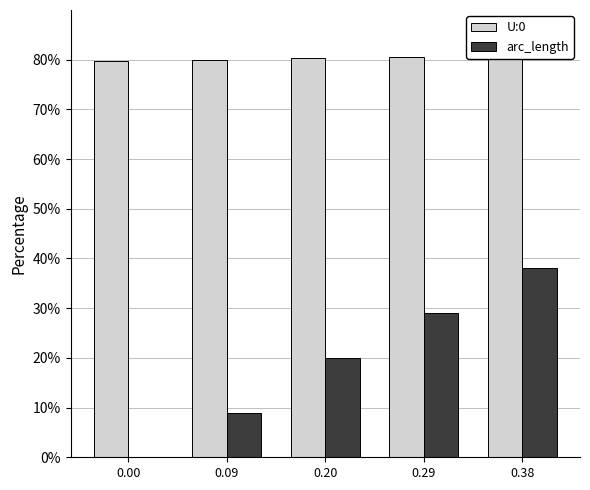

Where is U:0 nearest to the value 80?

0.09